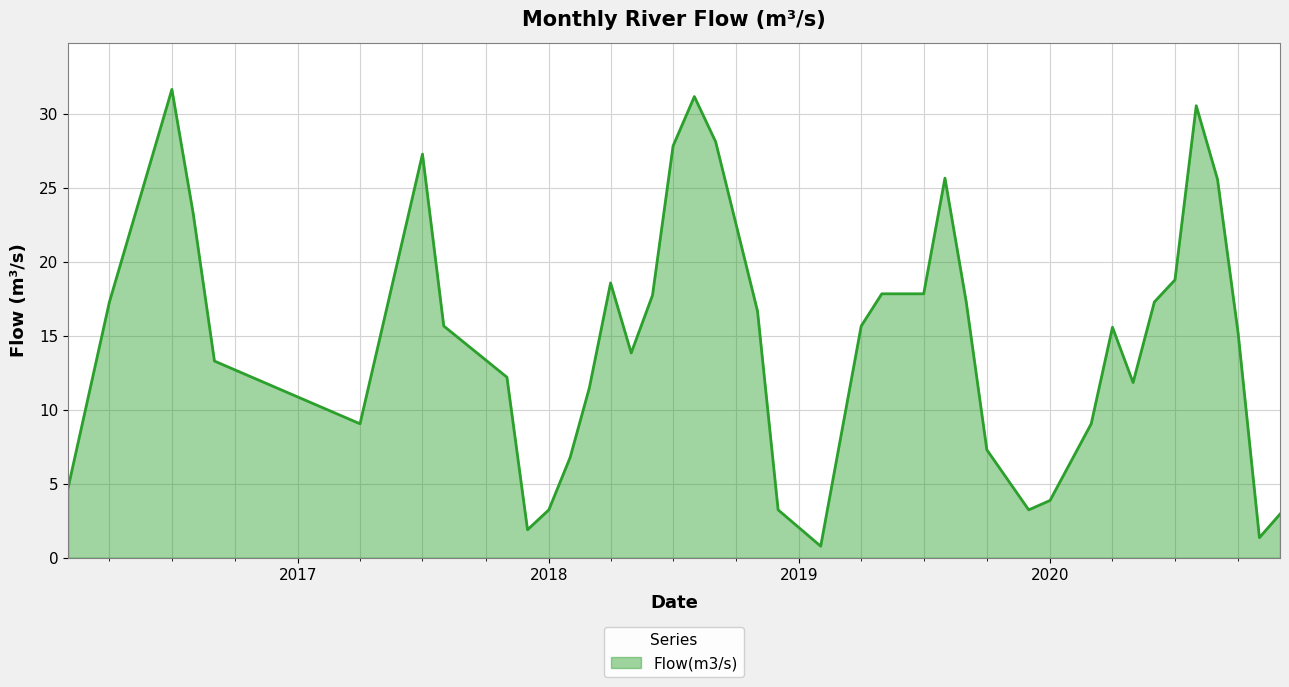

What is the maximum value shown in the chart?

31.7